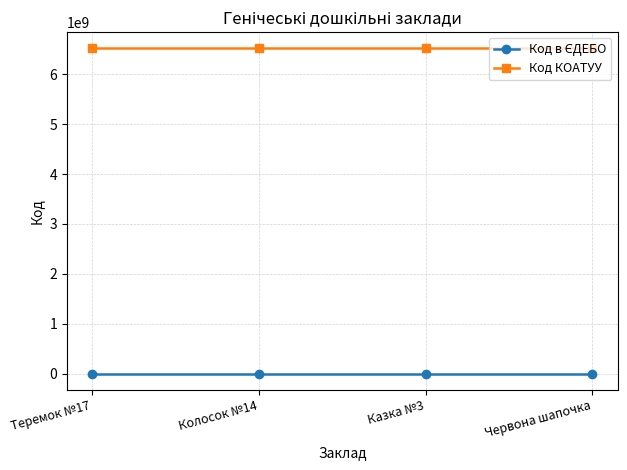

How many data points does each series have?

4